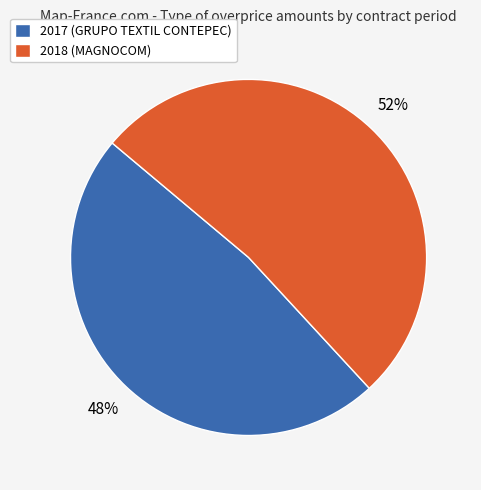

Which slice is the smallest?

2017 (GRUPO TEXTIL CONTEPEC)